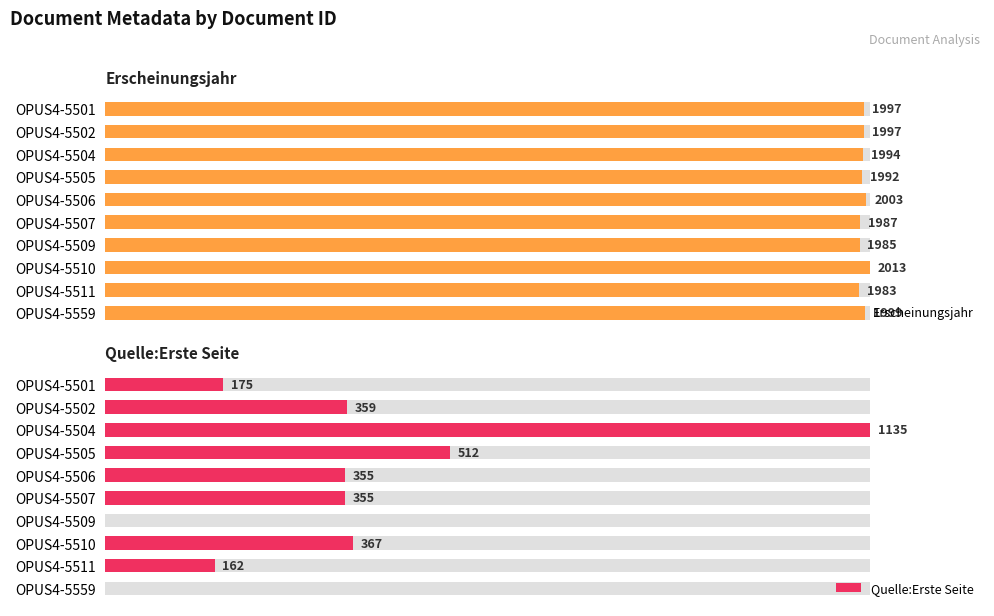

What is the difference between the highest and lowest values at OPUS4-5559?

1999